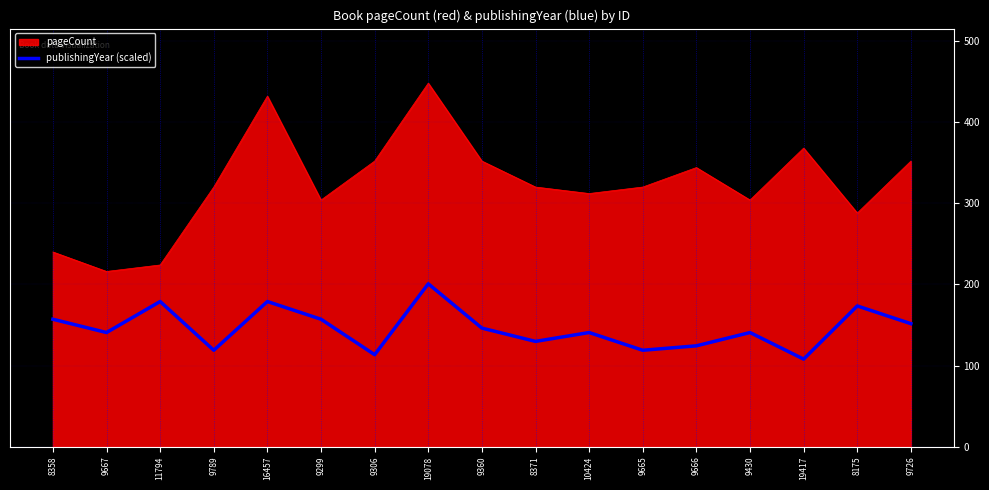

Which series has the largest range (max minus min)?

pageCount